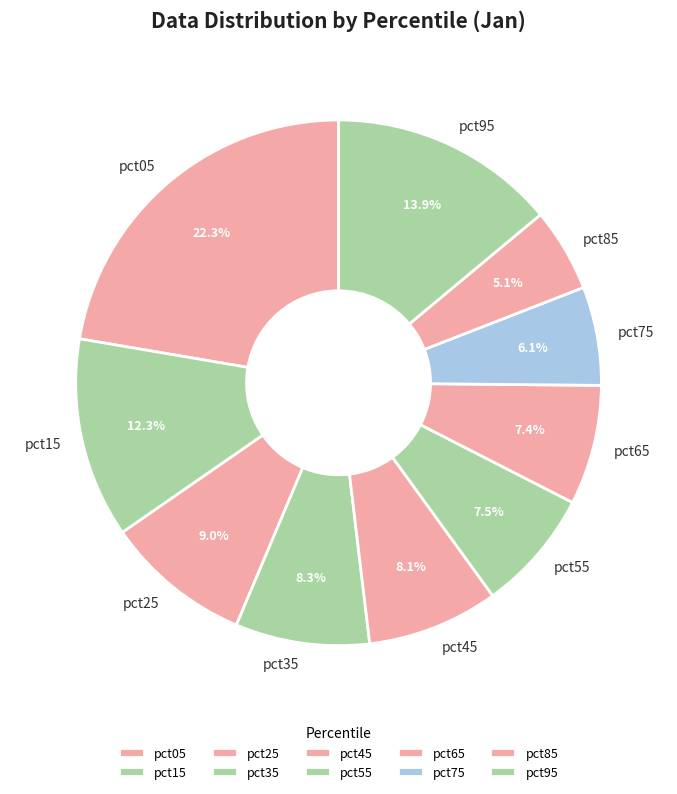

Does pct05 represent more than half of the total?

No